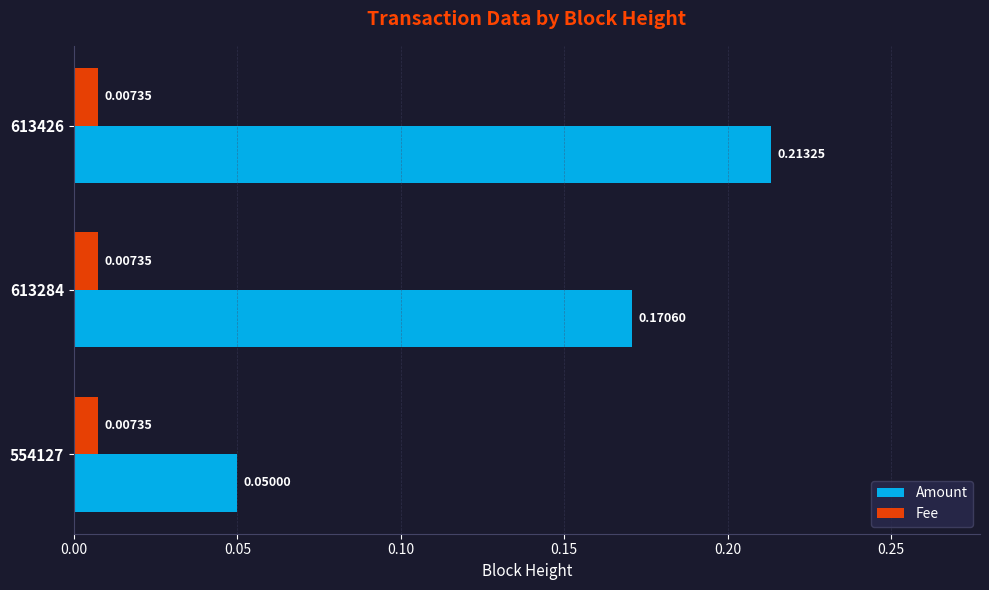

Which series has the widest spread of values?

Amount